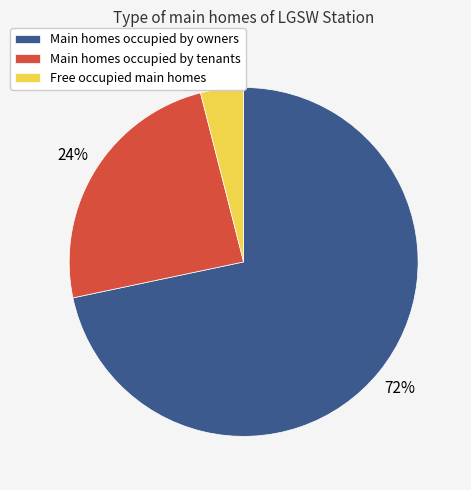

Which category has the biggest portion of the pie?

Main homes occupied by owners